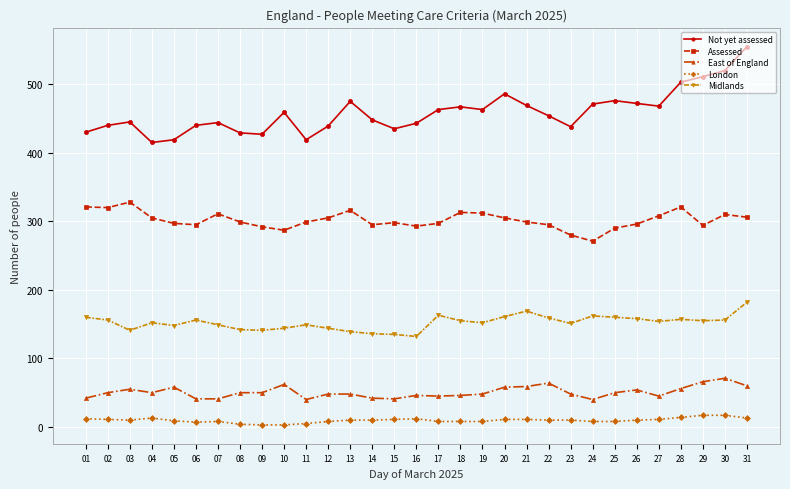

At 18, list the series in order from smallest to largest.

London, East of England, Midlands, Assessed, Not yet assessed